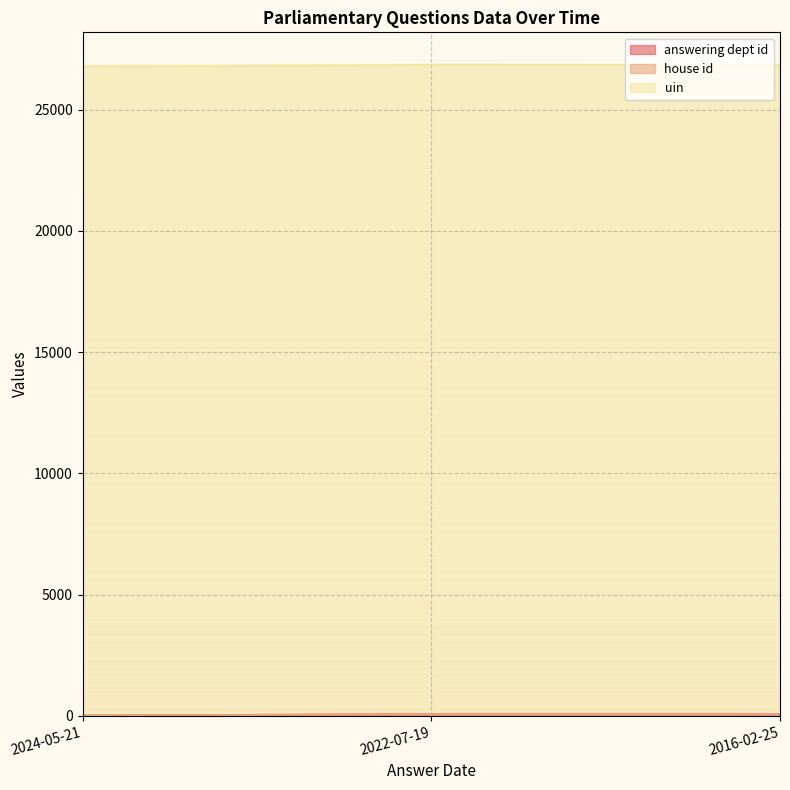

At which label is uin closest to 26792?

2024-05-21